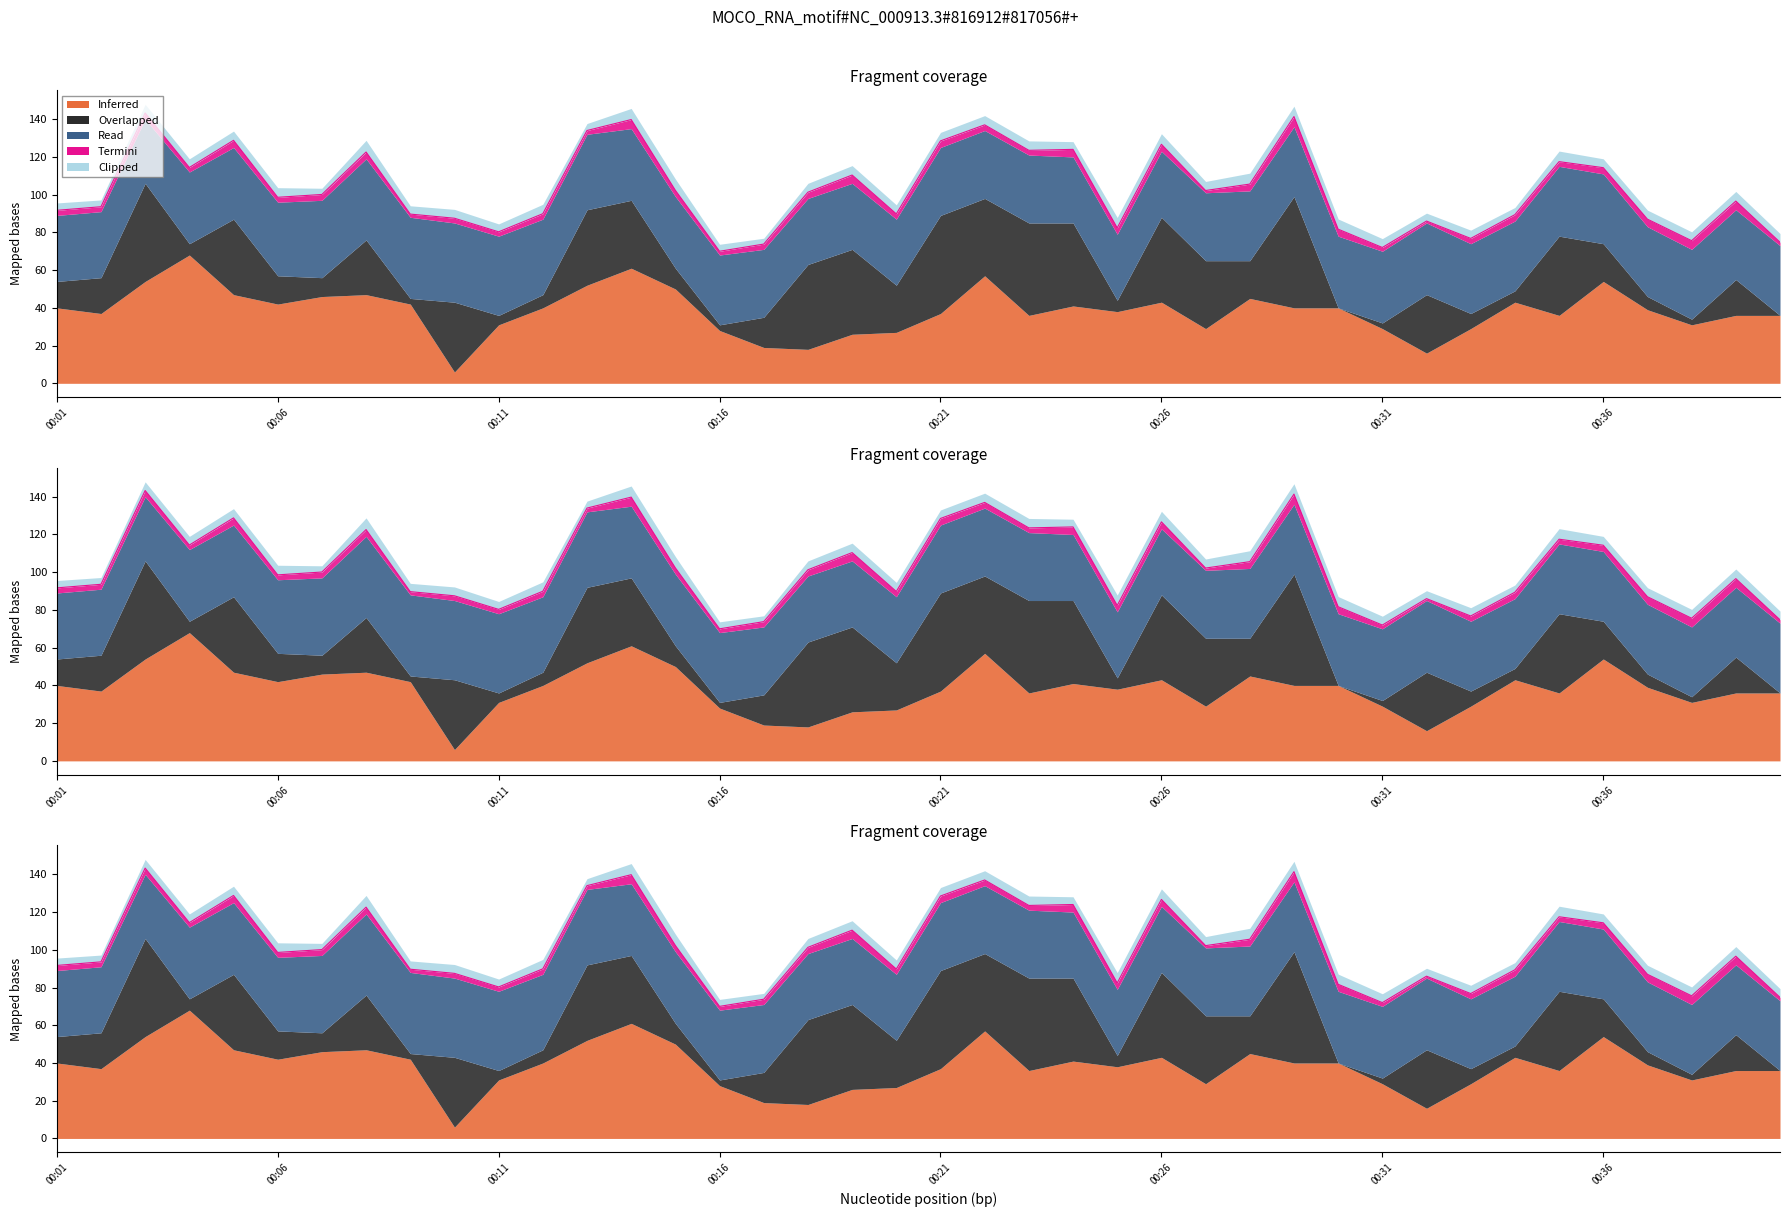

Which series has the widest spread of values?

Inferred